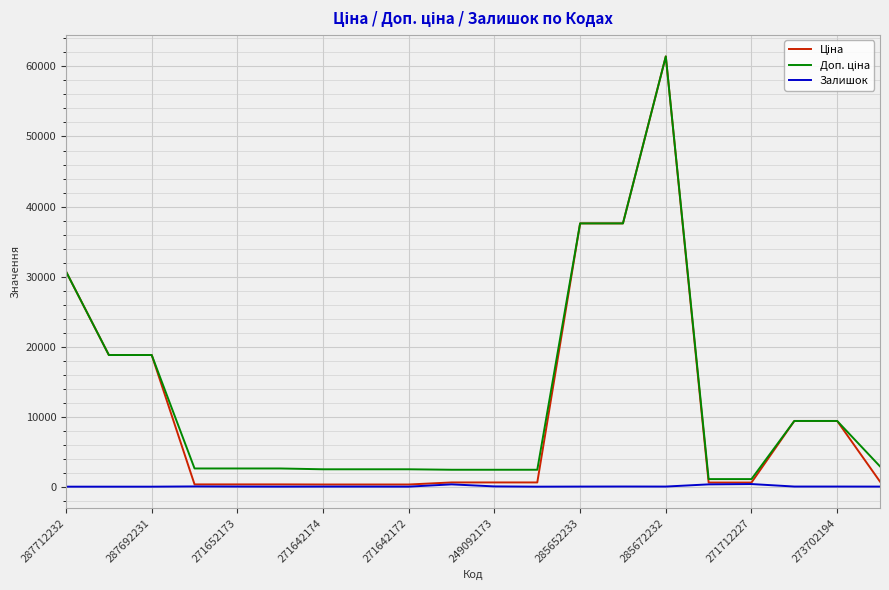

How many lines are shown in the chart?

3